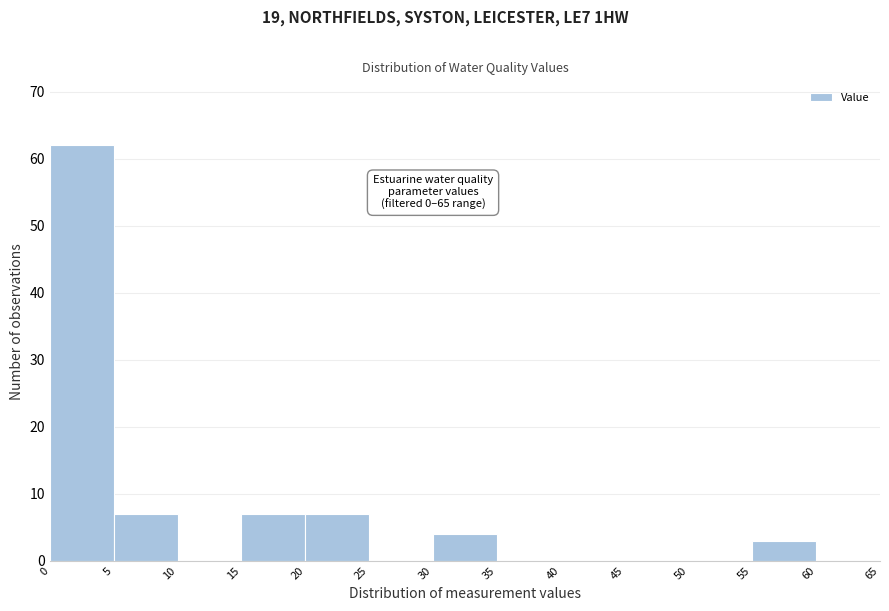

Over which range of the x-axis is the bar tallest?

0 to 5